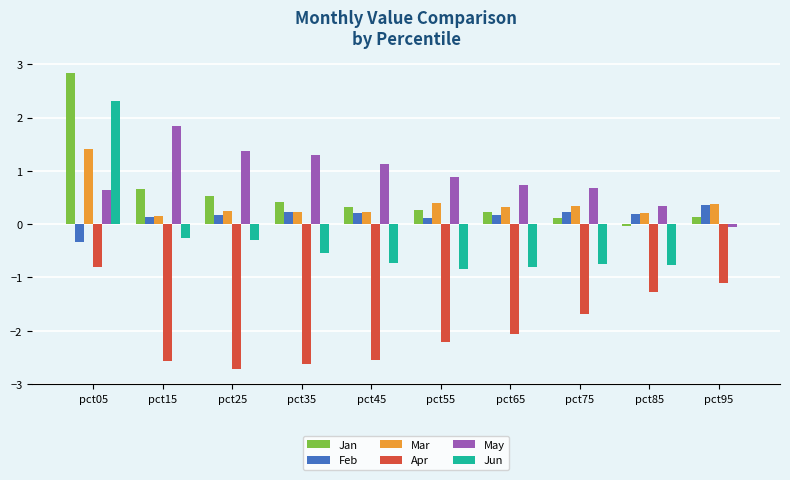

Is it true that Apr equals -0.6 at pct85?

False